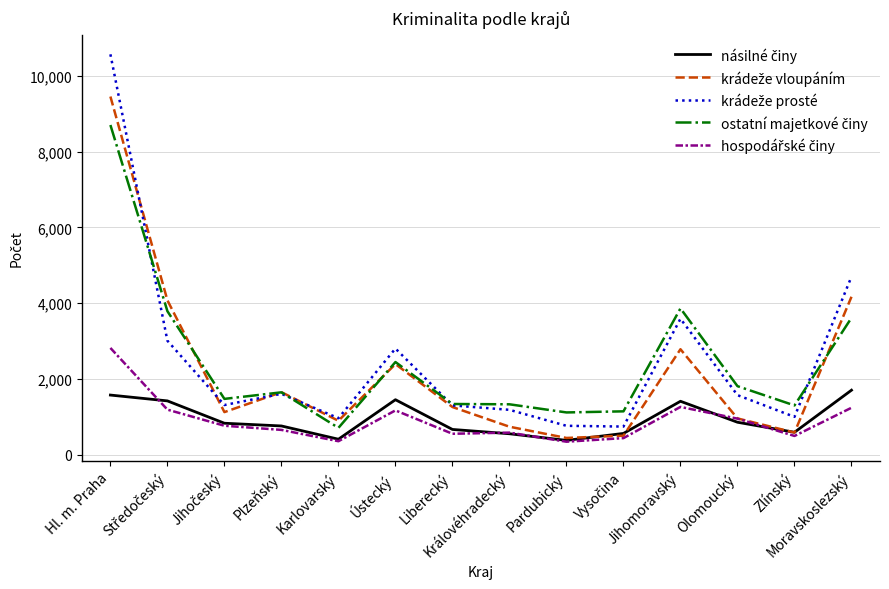

What is the value of the ostatní majetkové činy point at the 7th from the left?

1335